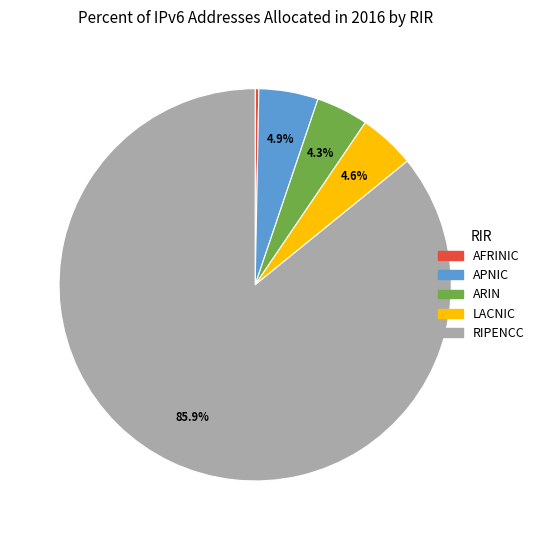

Do AFRINIC and RIPENCC together represent more than half of the pie?

Yes